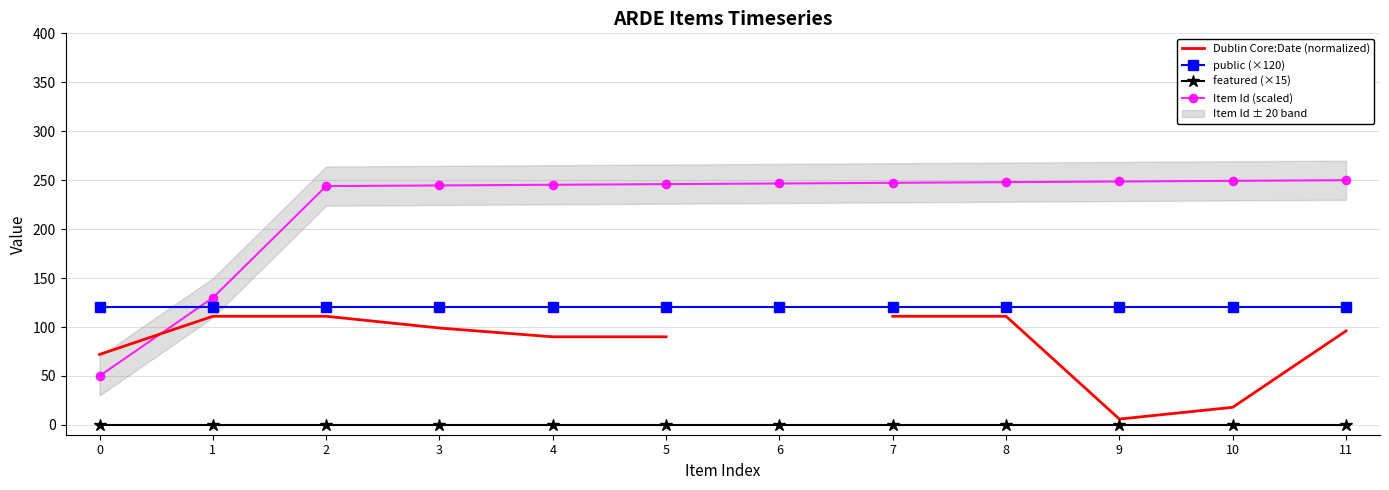

What are all the series names shown in the legend?

Dublin Core:Date (normalized), public (×120), featured (×15), Item Id (scaled)